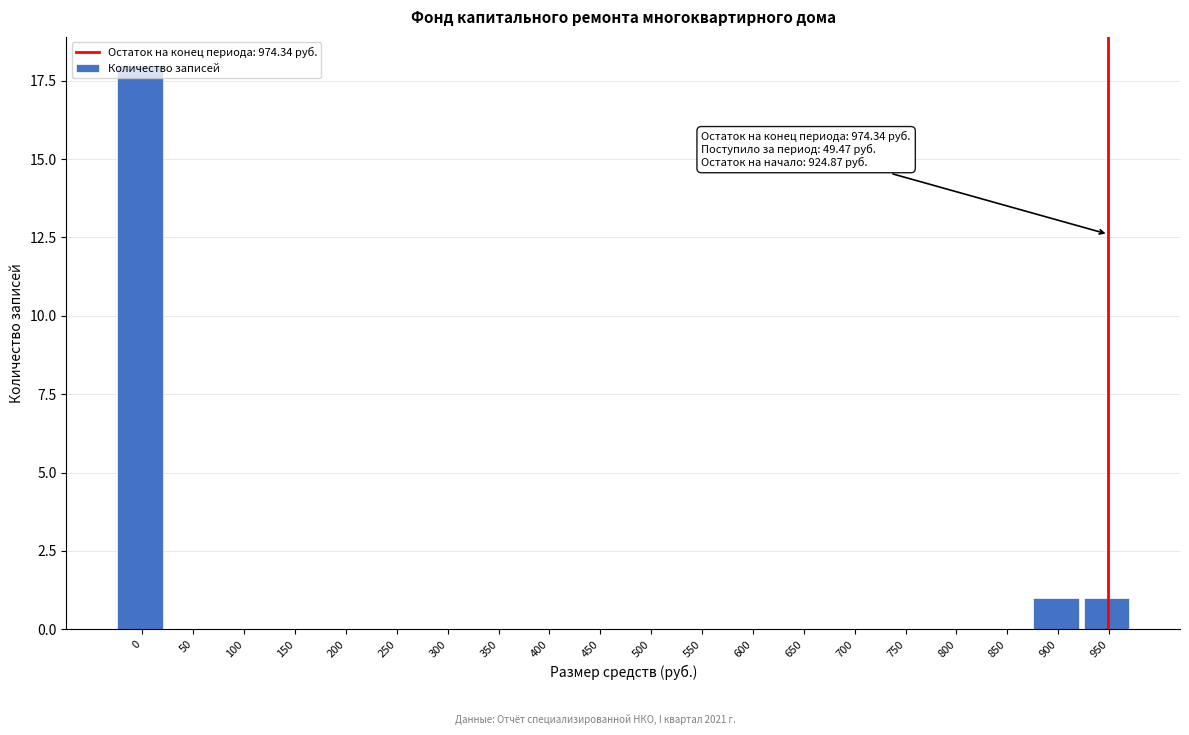

What is the greatest value displayed?

18